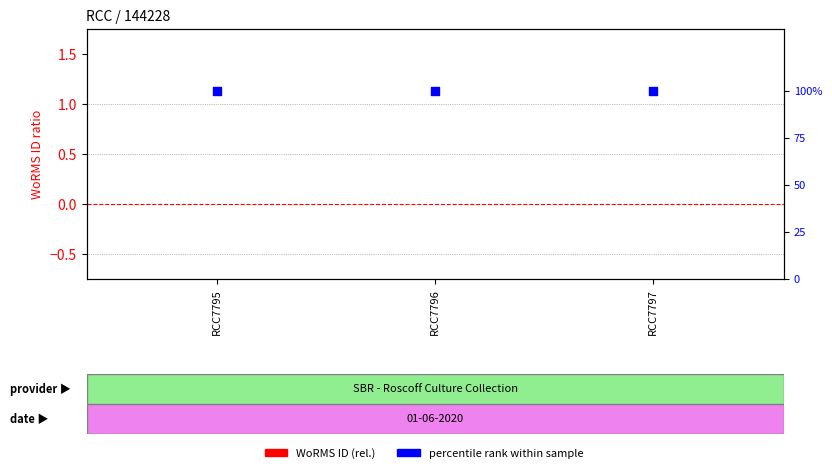

Which series has the largest total across all categories?

percentile rank within sample